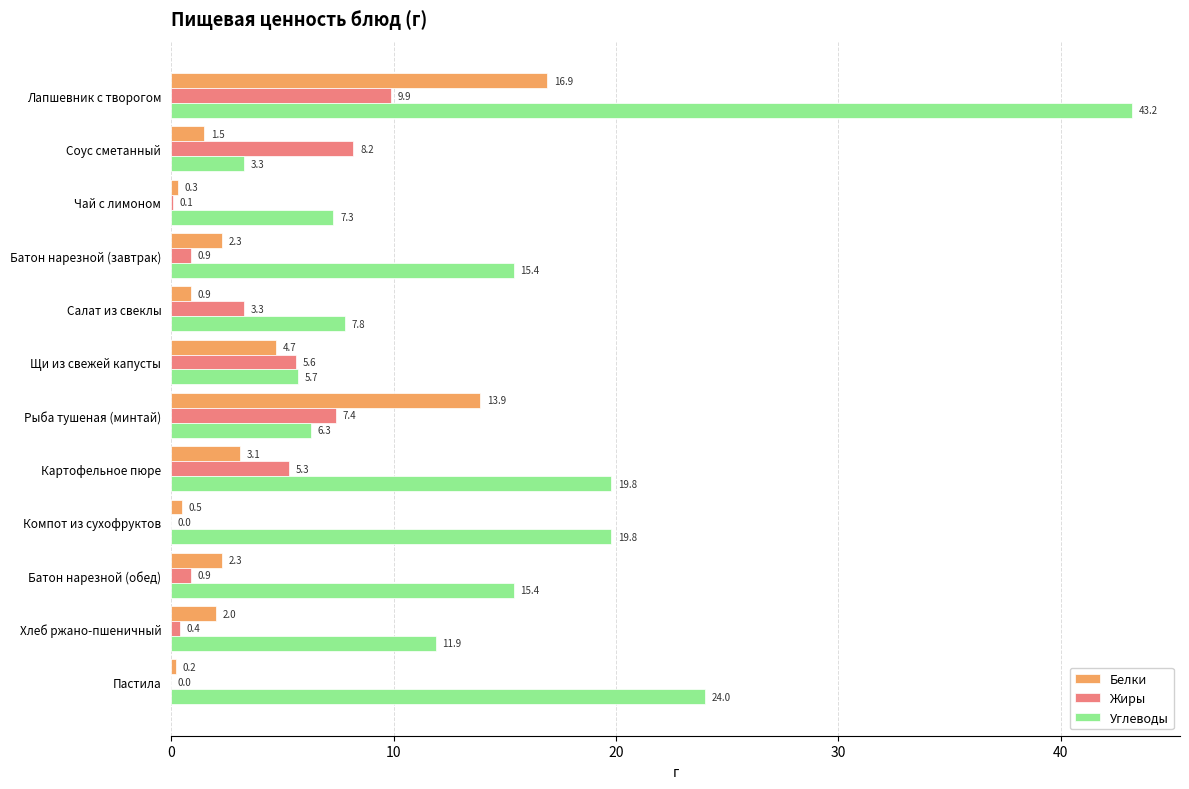

Is the value of Углеводы at Рыба тушеная (минтай) greater than the value of Белки at Картофельное пюре?

Yes